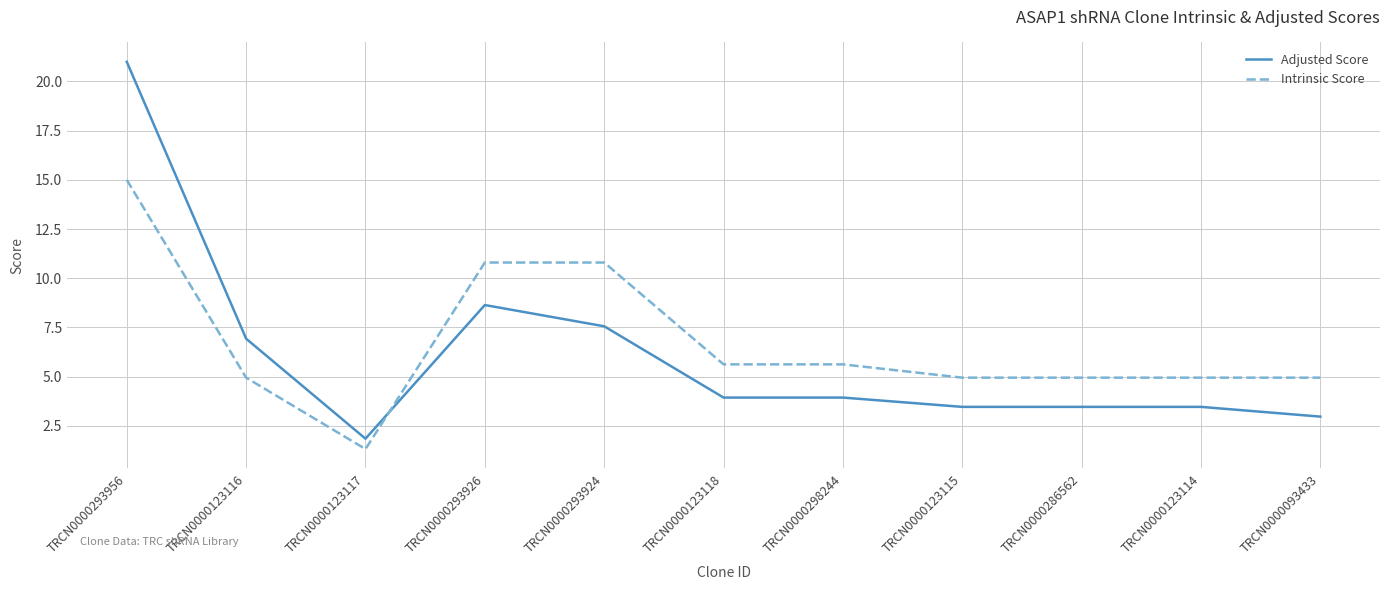

What is the difference between the Adjusted Score values at TRCN0000123118 and TRCN0000123116?

3.0